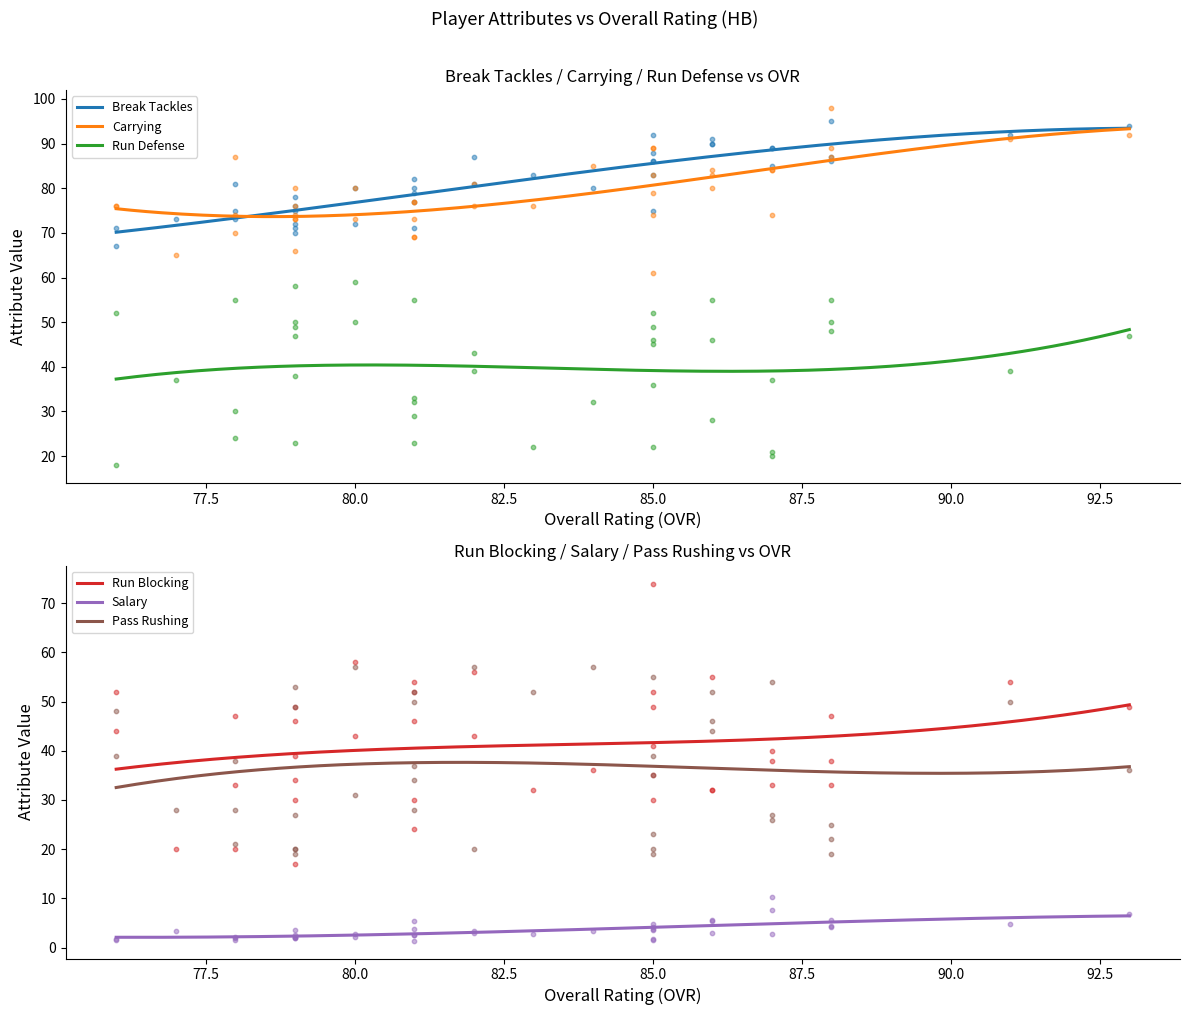

Which series contains the highest Y value?

carrying